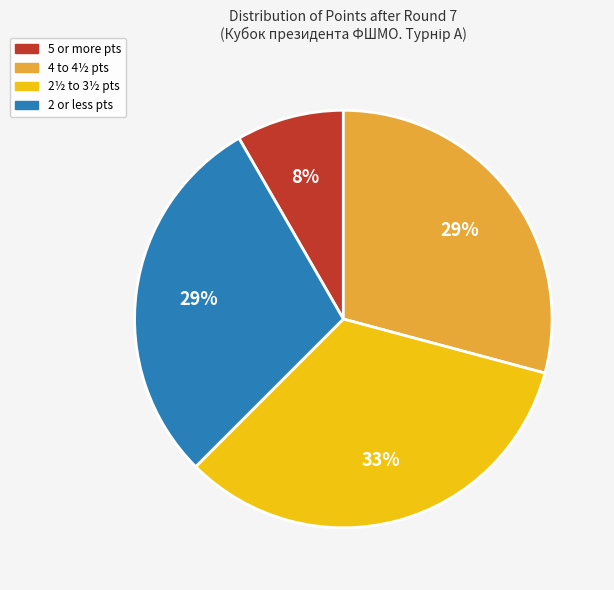

Is there a majority slice in this chart?

No